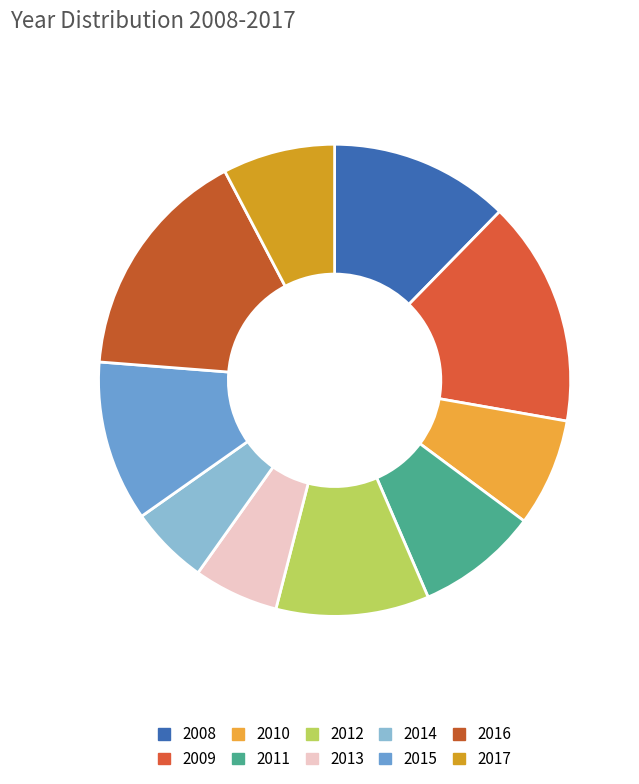

Is it true that 2012 is 21% of the pie?

False